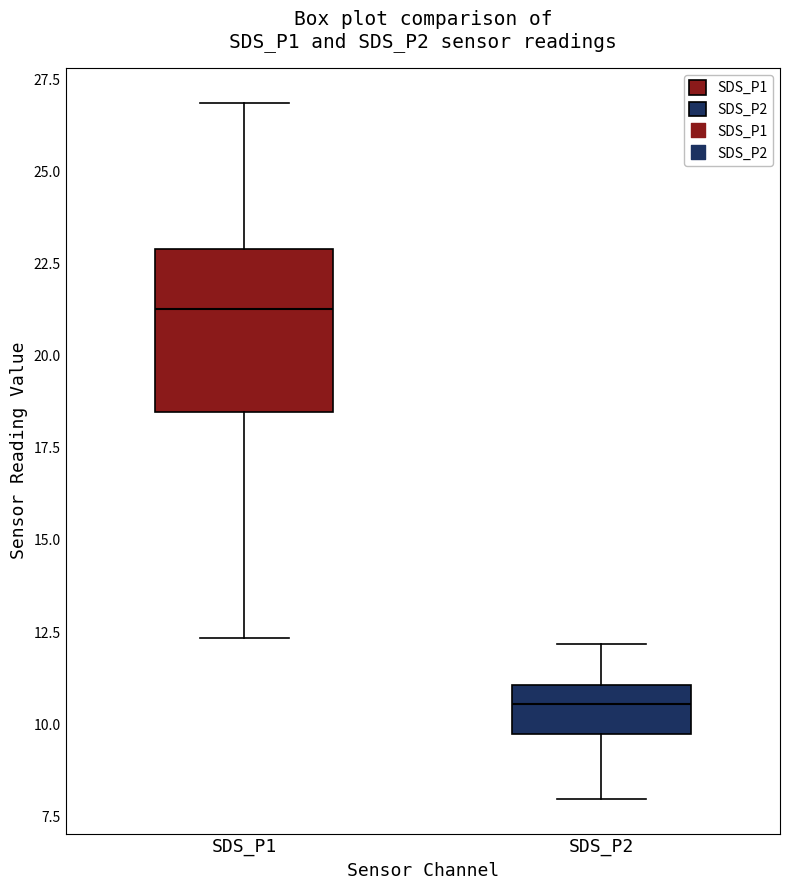

Which box's median line is the highest?

SDS_P1